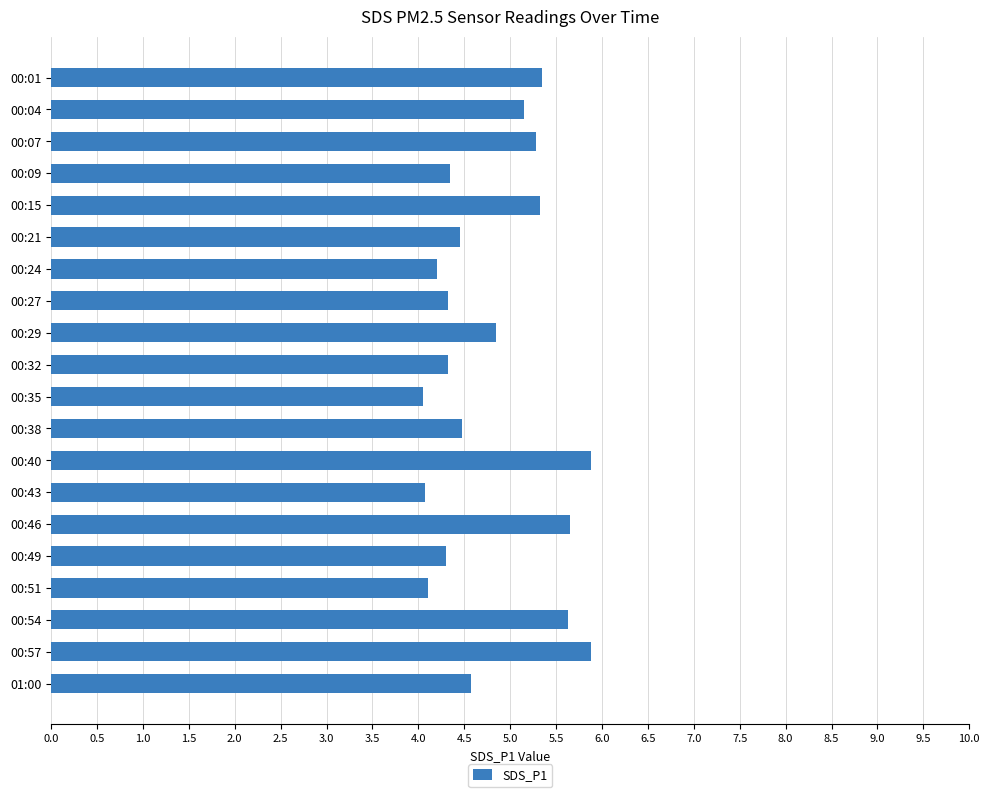

Approximately how many times larger is the value at 00:27 compared to 00:21?

1.0